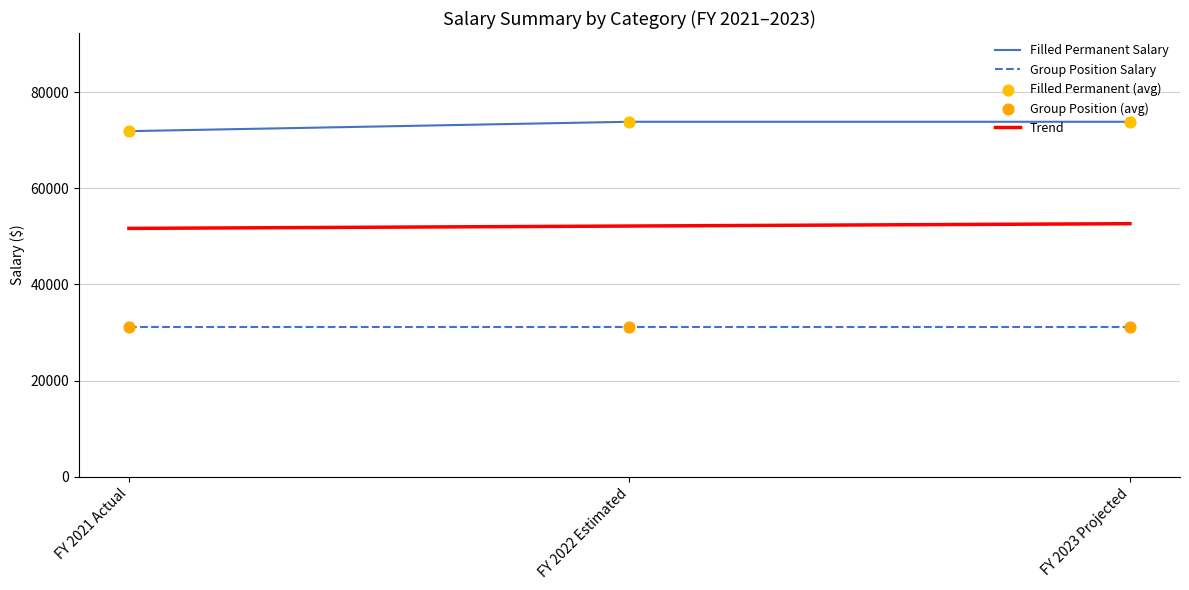

What is the total value across all series at FY 2023 Projected?

157595.4